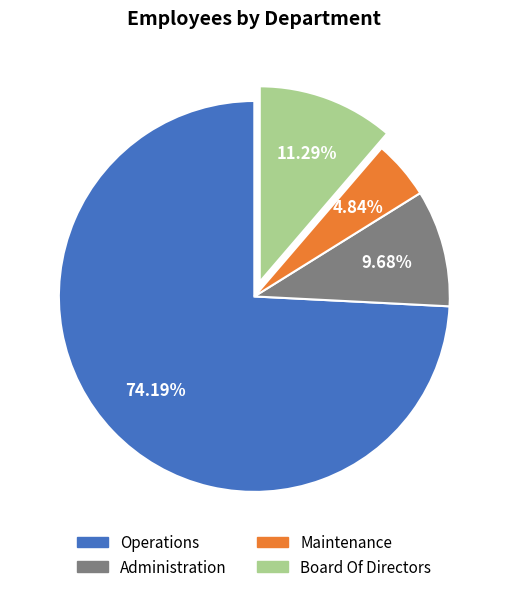

Which slice represents more than half of the pie?

Operations